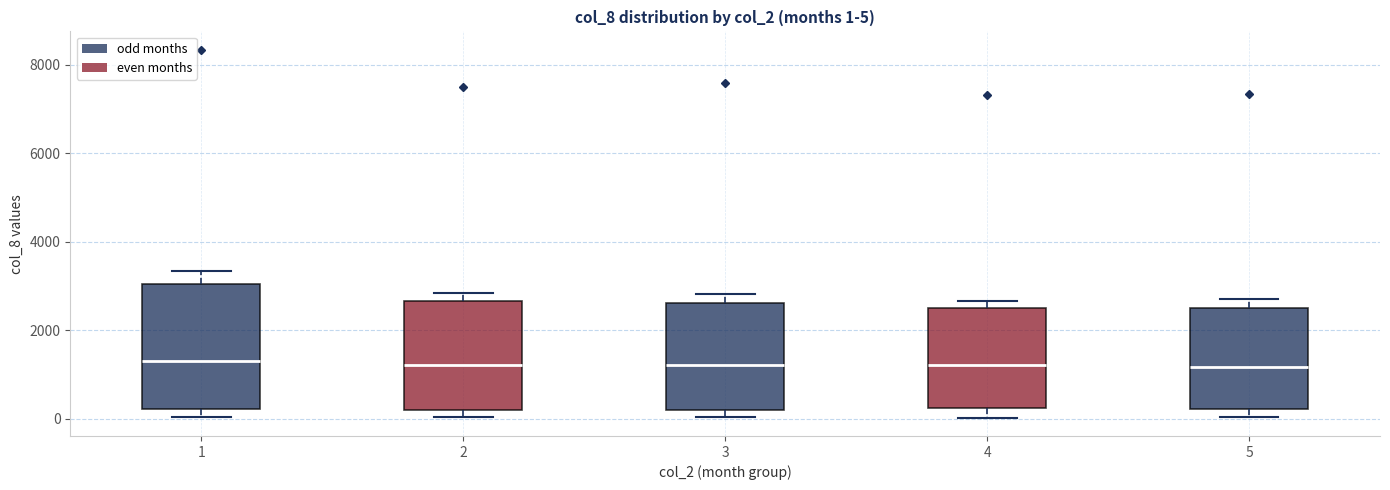

Which box is the tallest, from its lower edge to its upper edge?

1